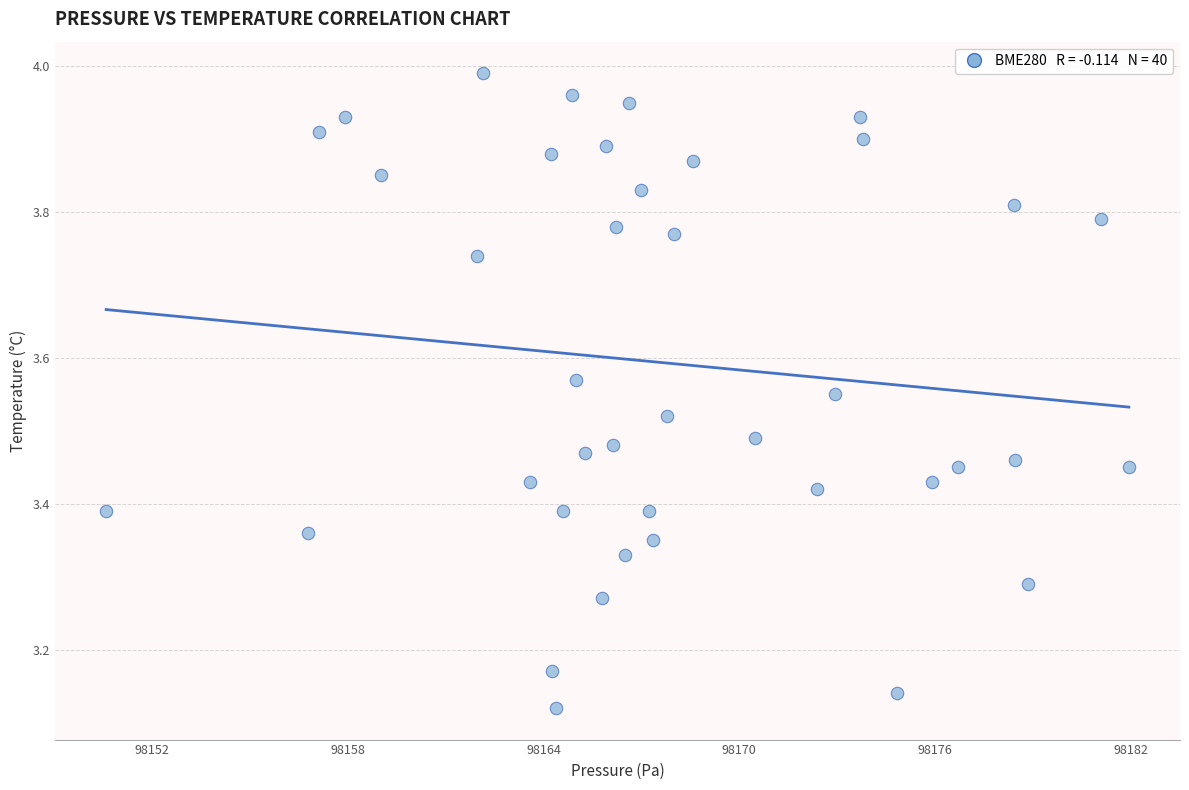

What is the range of Y values (max minus min)?

0.9